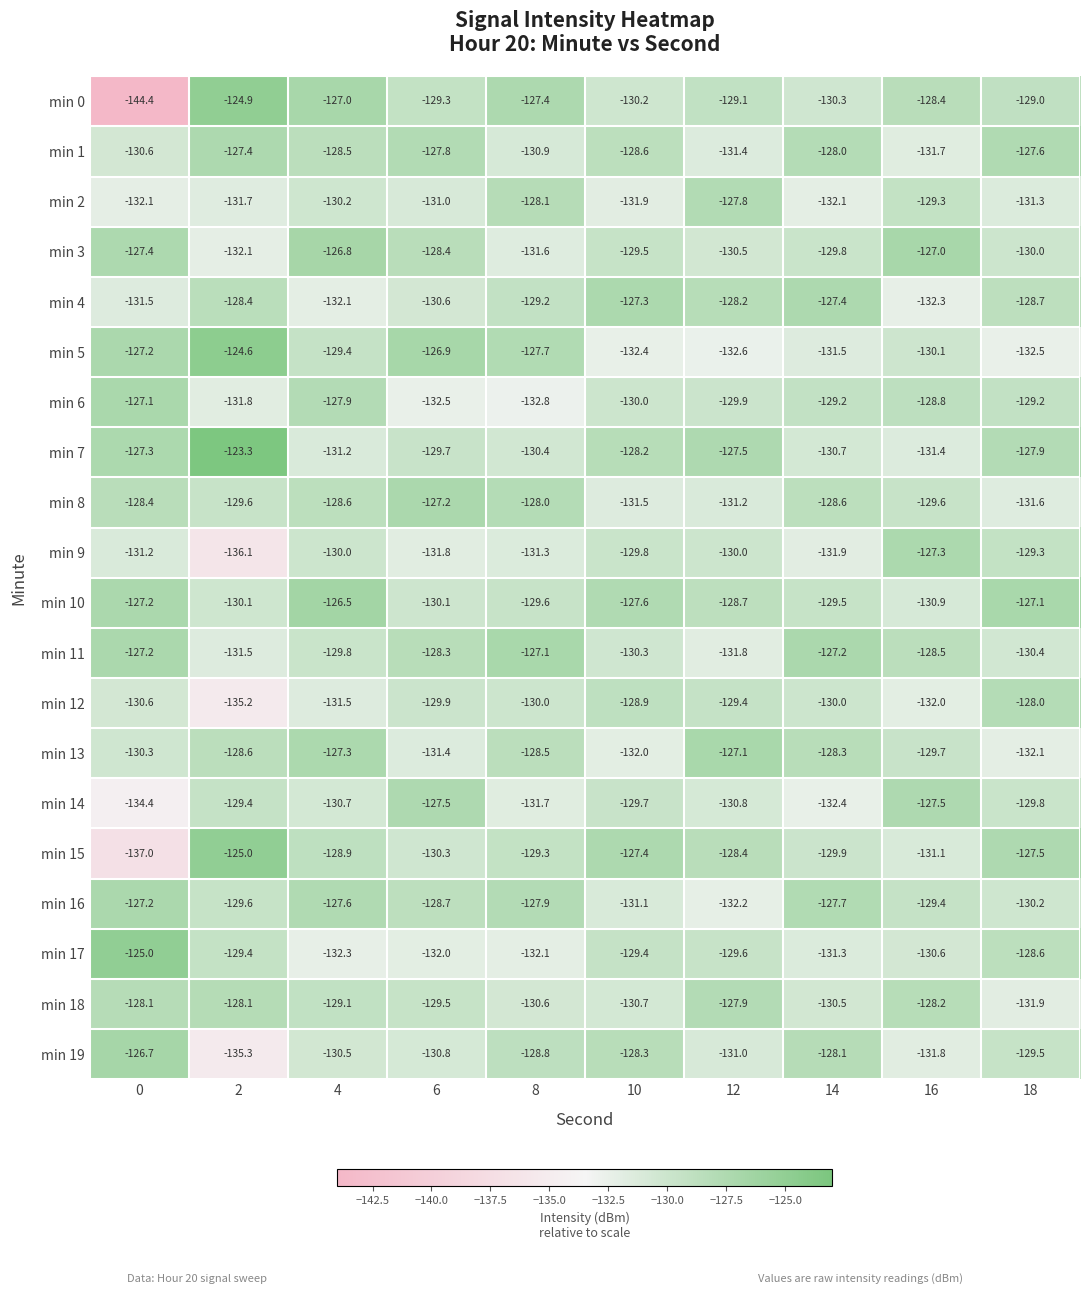

The min 8 series shows -192.0 at 10. True or false?

False